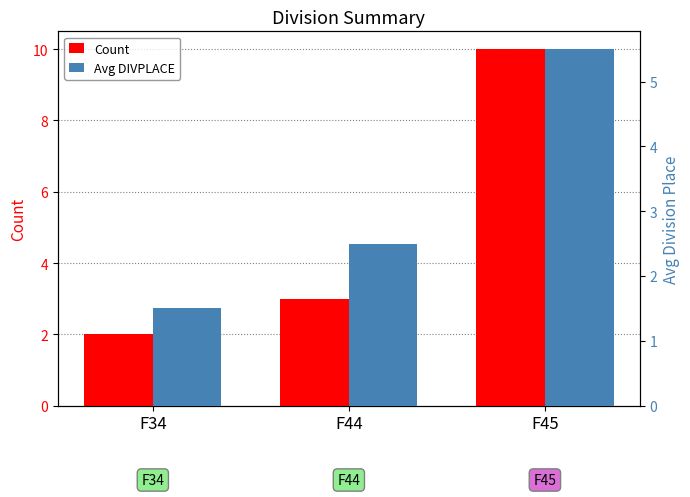

Which series changed the most between F34 and F44?

Count